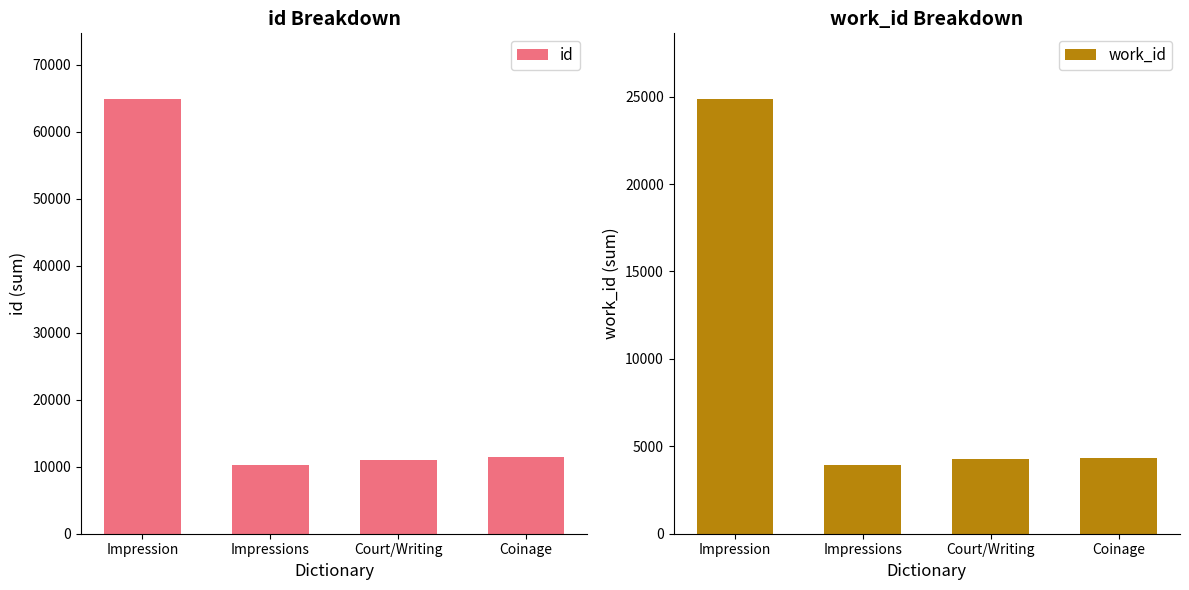

What is the label of the 3rd bar from the left?

Court/Writing